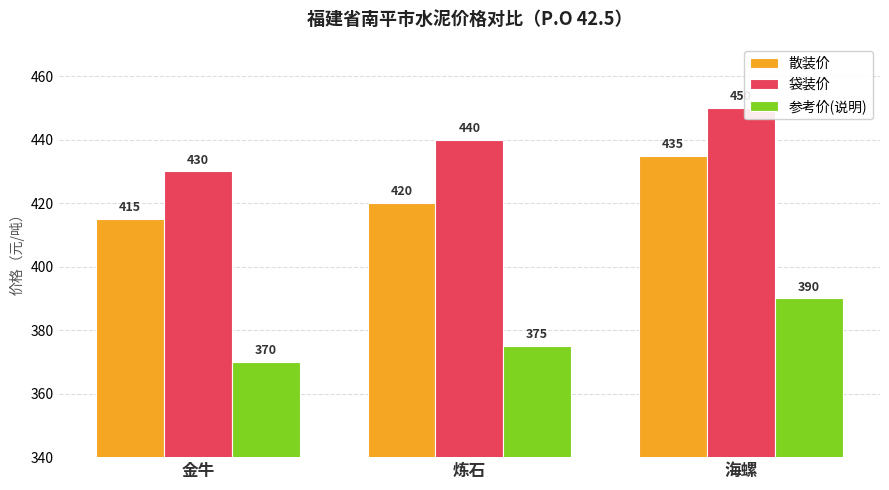

What is the difference between the second highest and minimum values in the 参考价(说明) series?

5